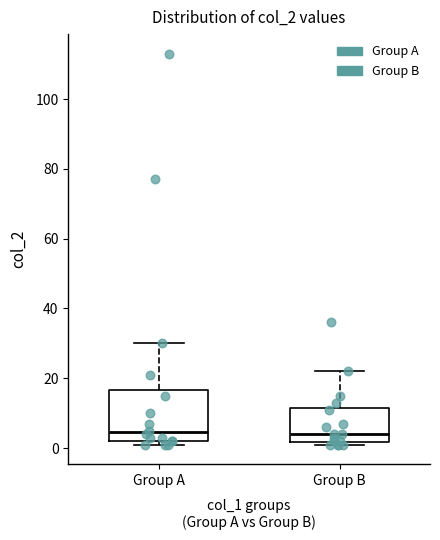

Reading left to right, read every box against the y-axis: the position of its median line, the range the box covers, and the ends of its whiskers. The values are not printed on the chart, so give them approximately, as read against the axis.

Group A: median 4, box 2 to 16, whiskers 2 (just below the box's lower edge) to 30
Group B: median 4, box 2 to 12, whiskers 2 (just below the box's lower edge) to 22